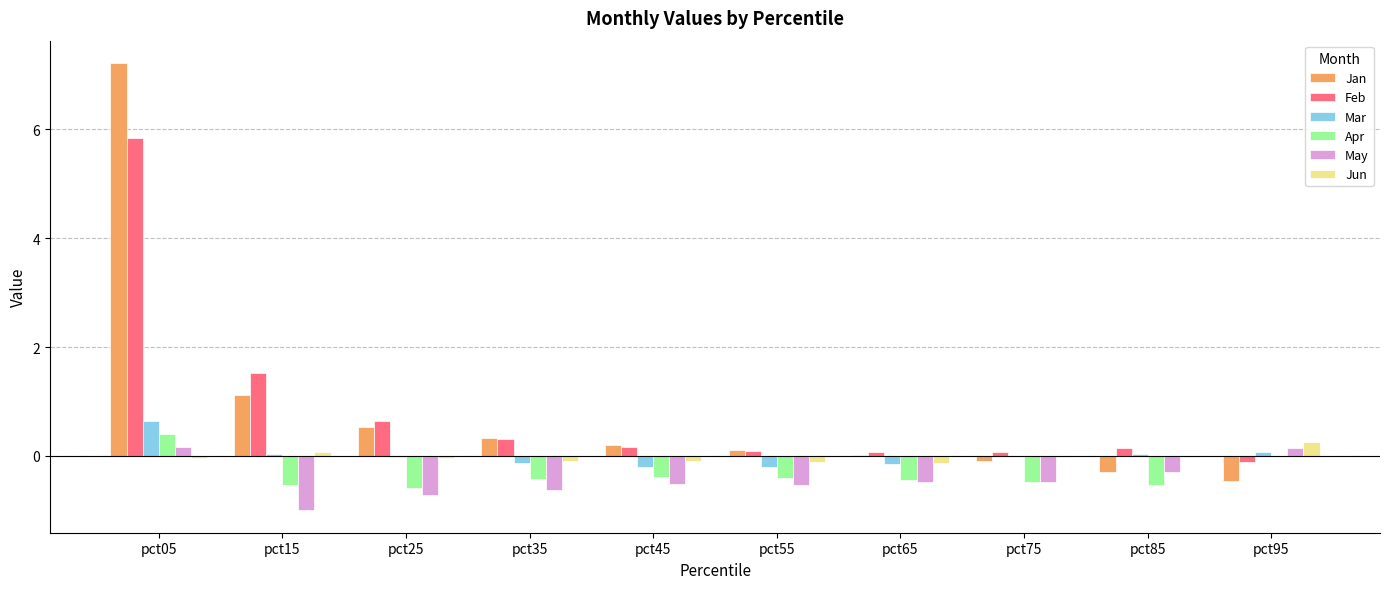

Between pct15 and pct65, which series saw the biggest shift?

Feb